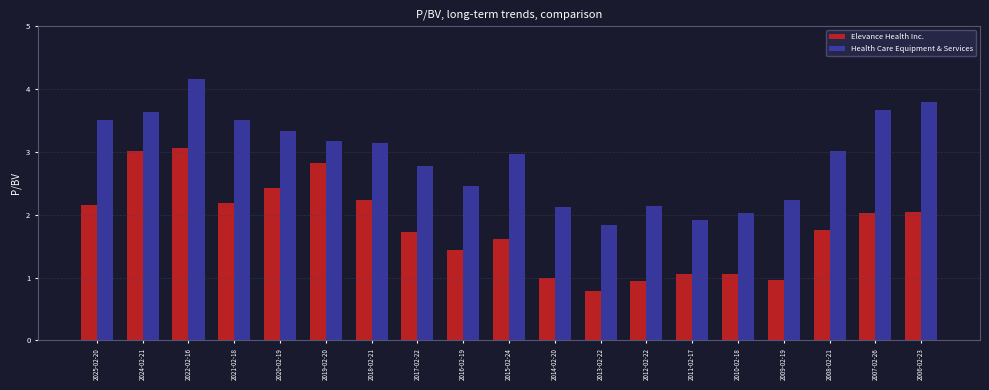

Read the Elevance Health Inc. value at 2006-02-23.

2.0